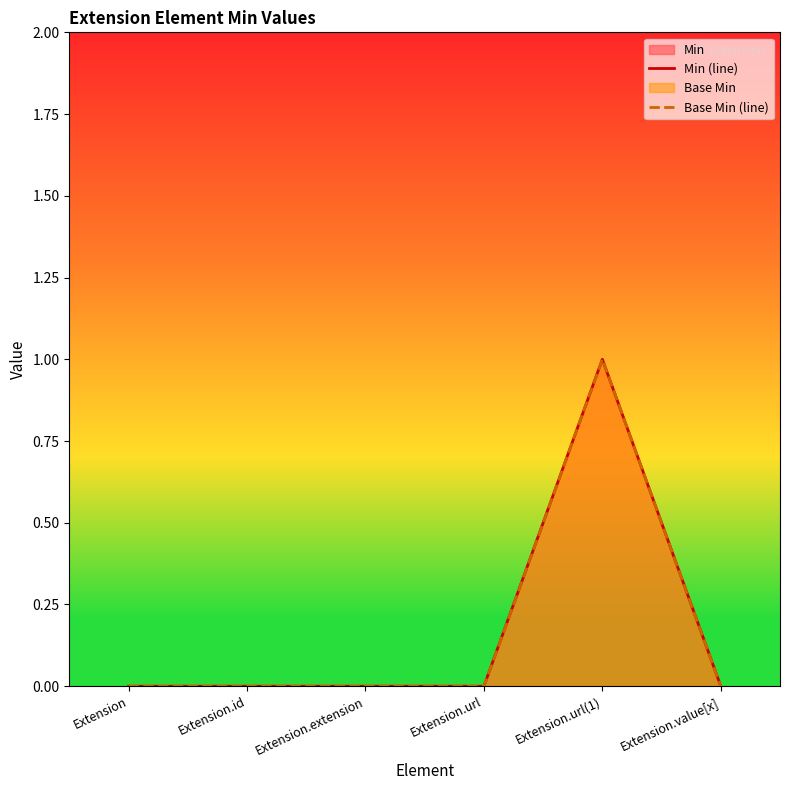

What is the label of the 1st point from the right?

Extension.value[x]